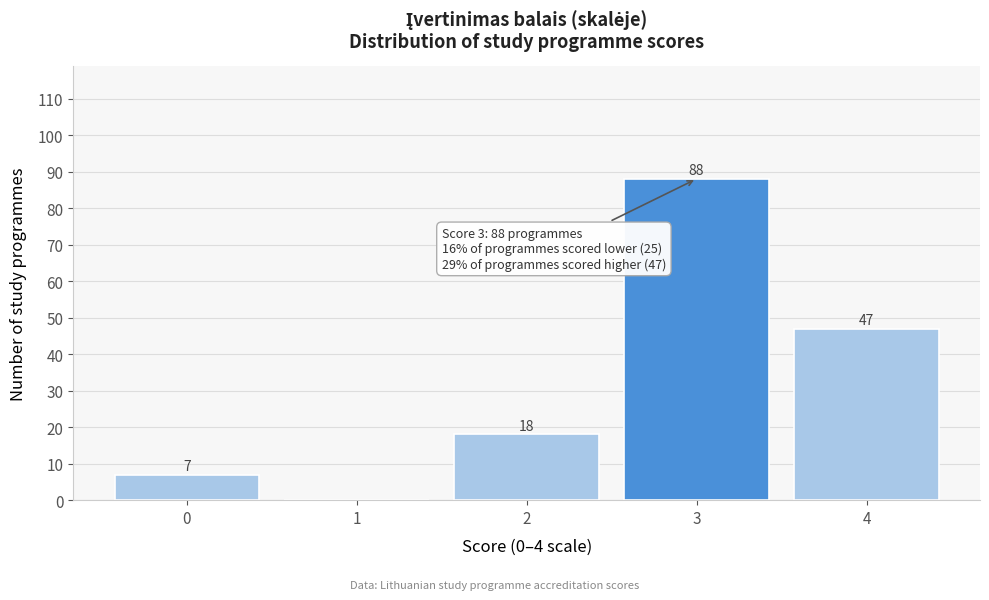

Reading right to left, transcribe all the data shown in this chart.

4=47	3=88	2=18	1=0	0=7